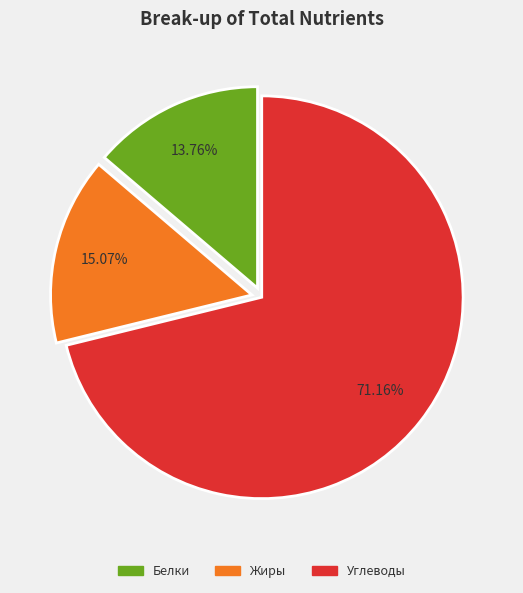

Which category has the smallest portion of the pie?

Белки